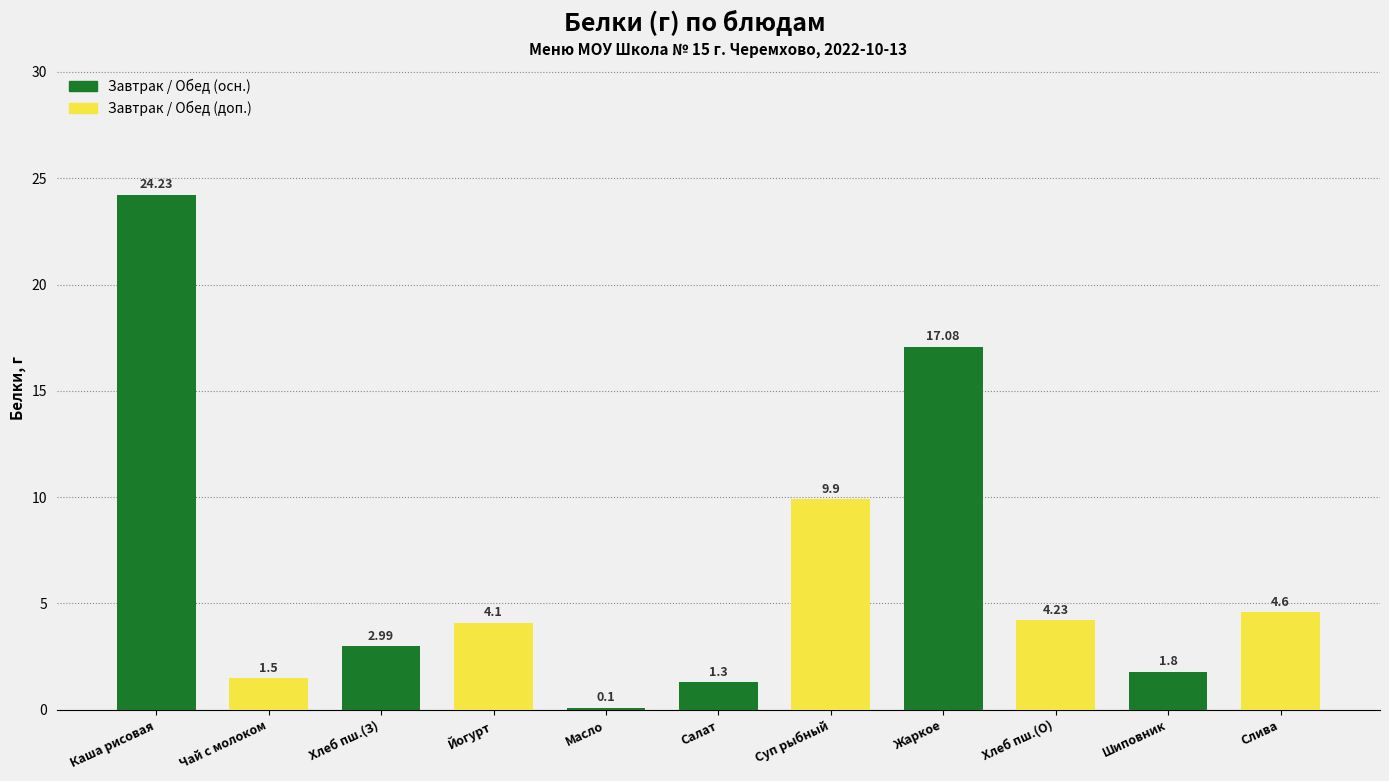

What is the label of the 8th bar from the right?

Йогурт